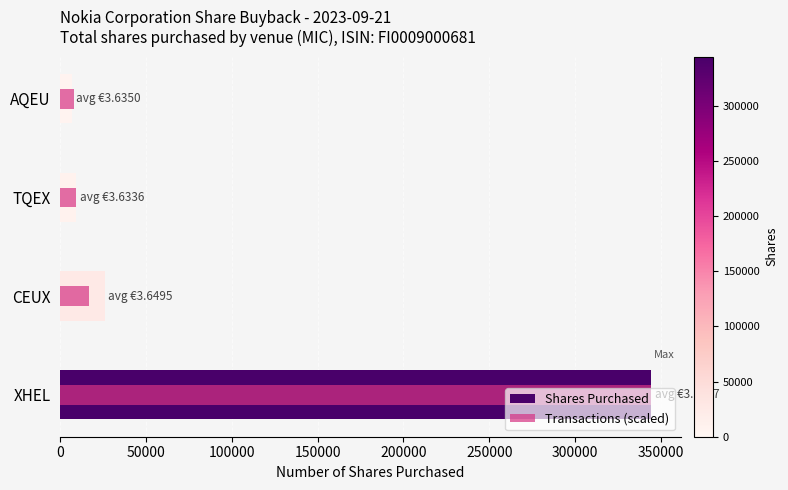

Which series has the largest total across all categories?

Shares Purchased